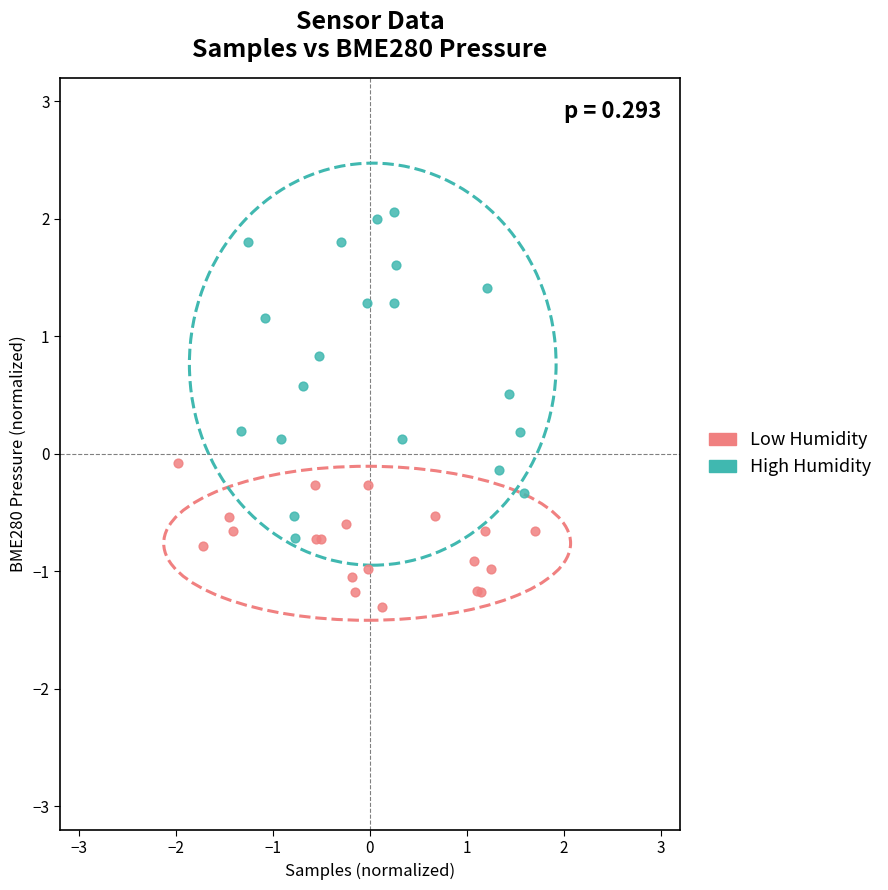

What are all the series names shown in the legend?

Low Humidity, High Humidity